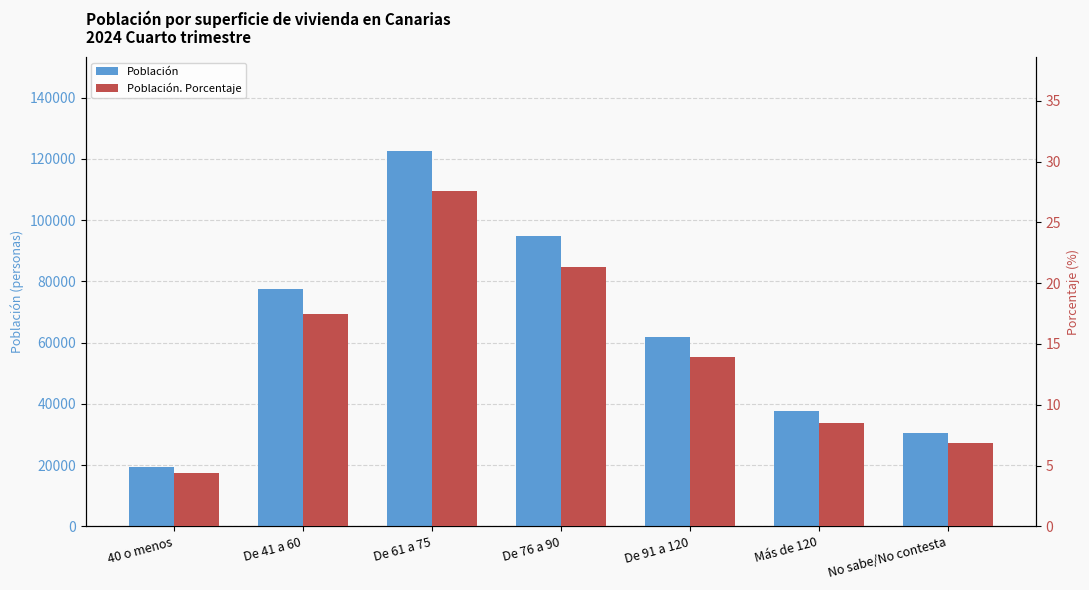

What position from the left is No sabe/No contesta?

7